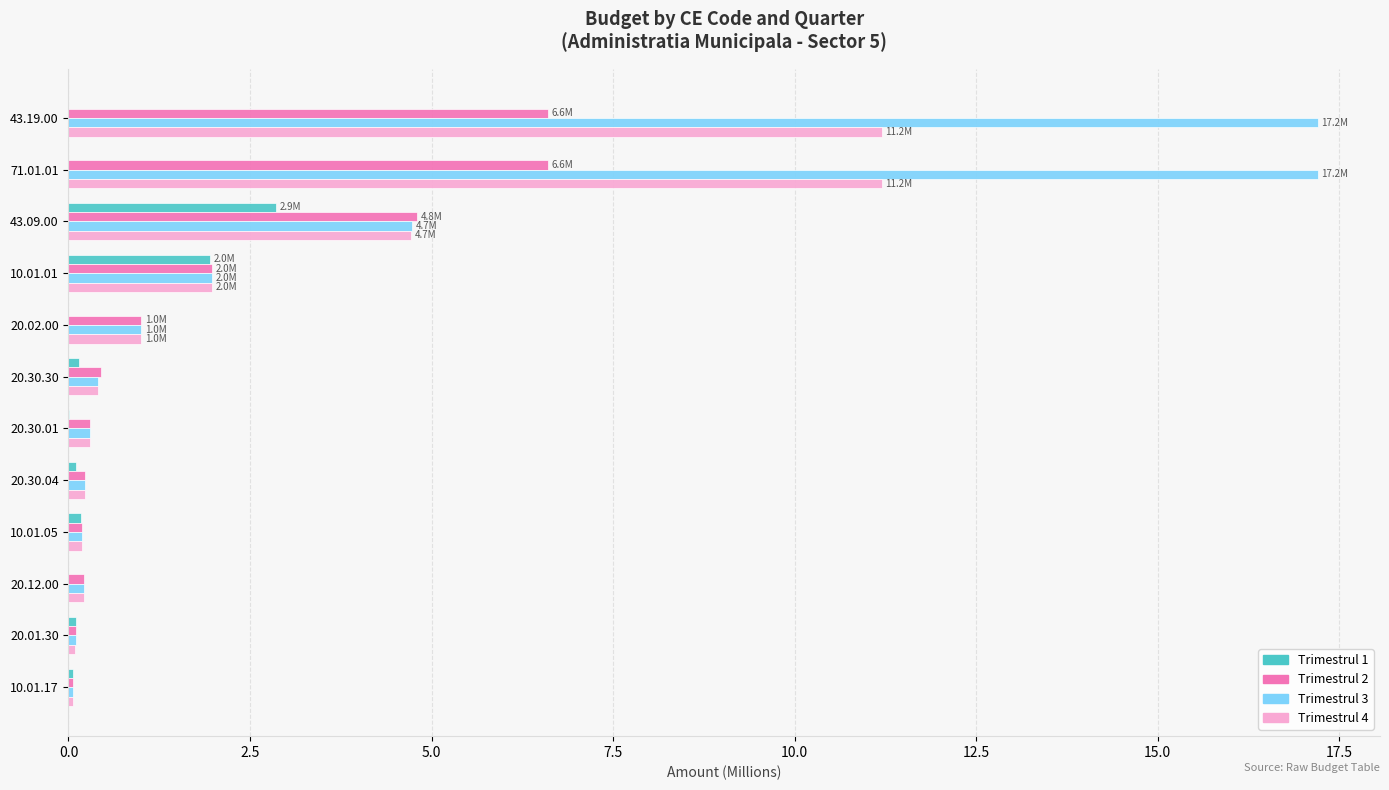

Which series changed the most between 71.01.01 and 43.09.00?

Trimestrul 3